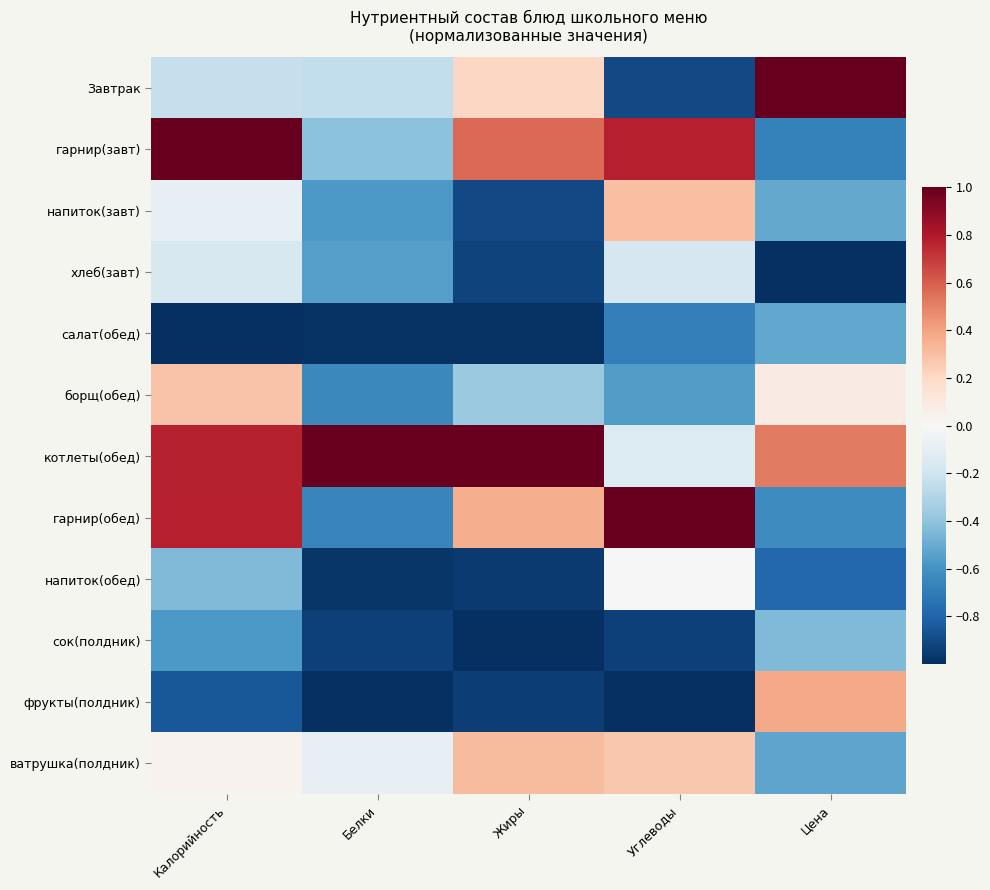

Which series has the largest total across all categories?

котлеты(обед)